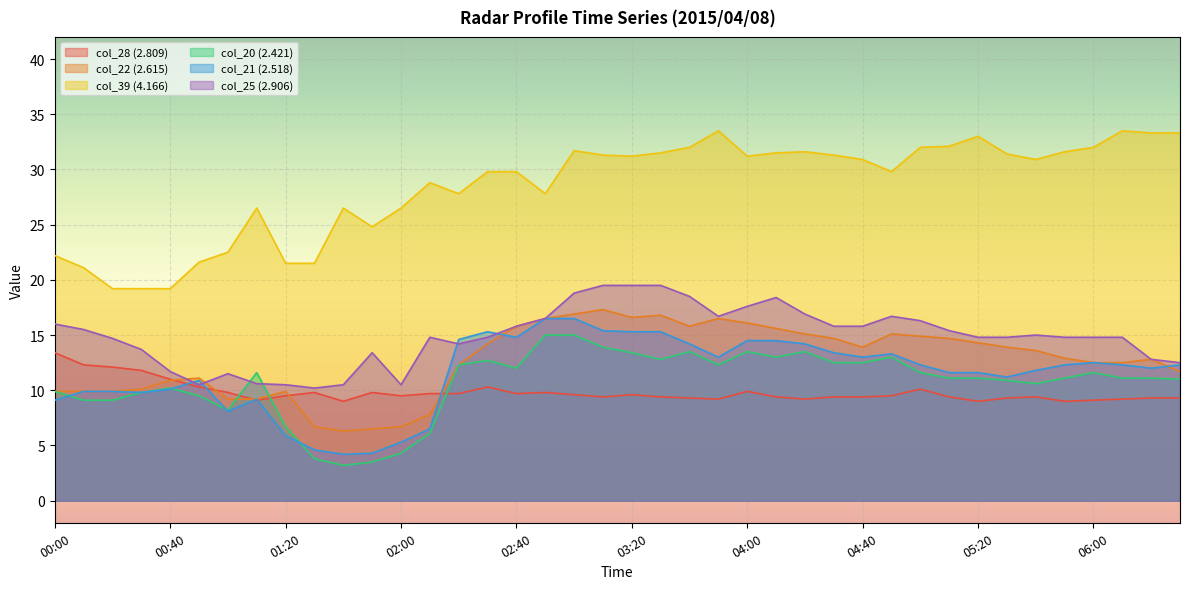

Where is the first local minimum for col_21 (2.518)?

00:30